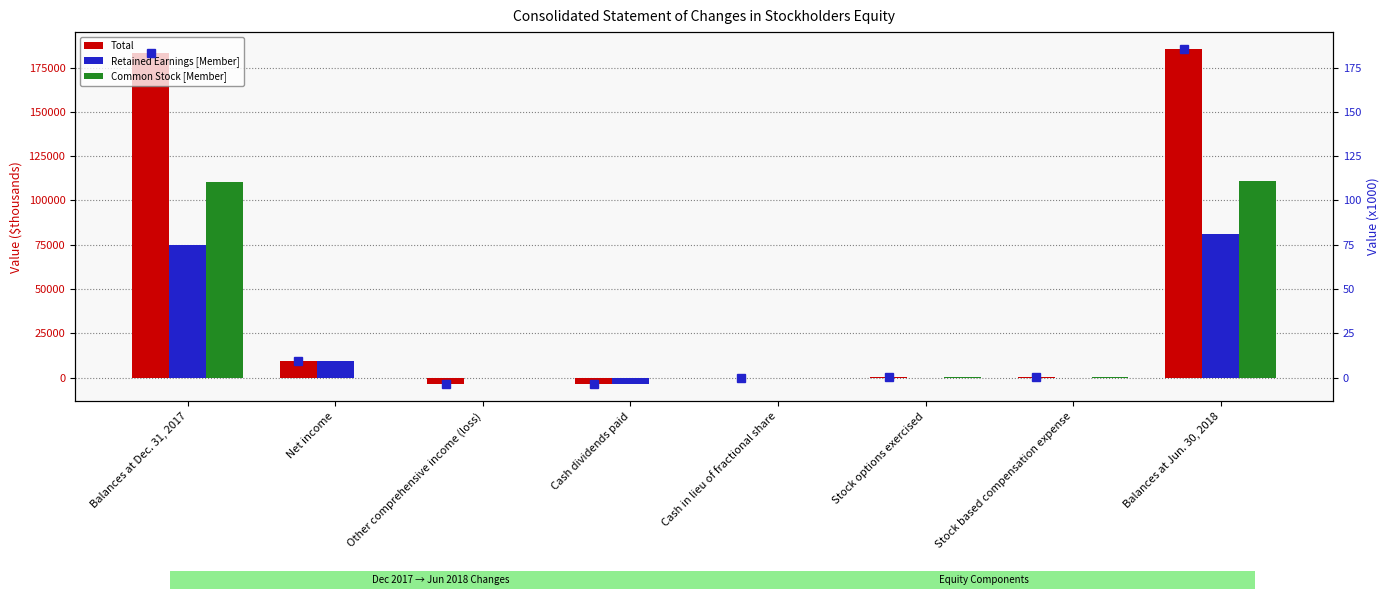

What is the maximum value shown in the chart?

185605.0